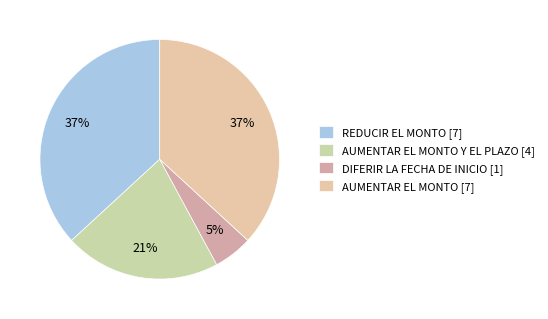

Which category has the smallest portion of the pie?

DIFERIR LA FECHA DE INICIO [1]